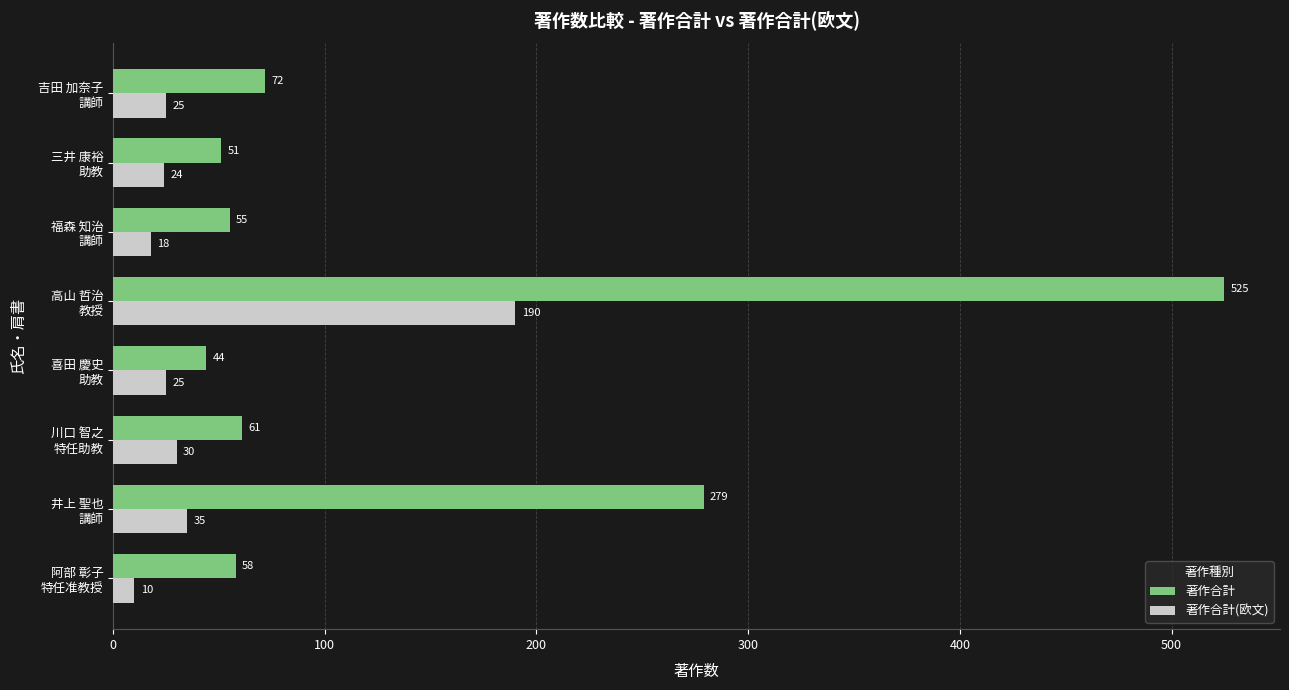

Which series has the largest total across all categories?

著作合計